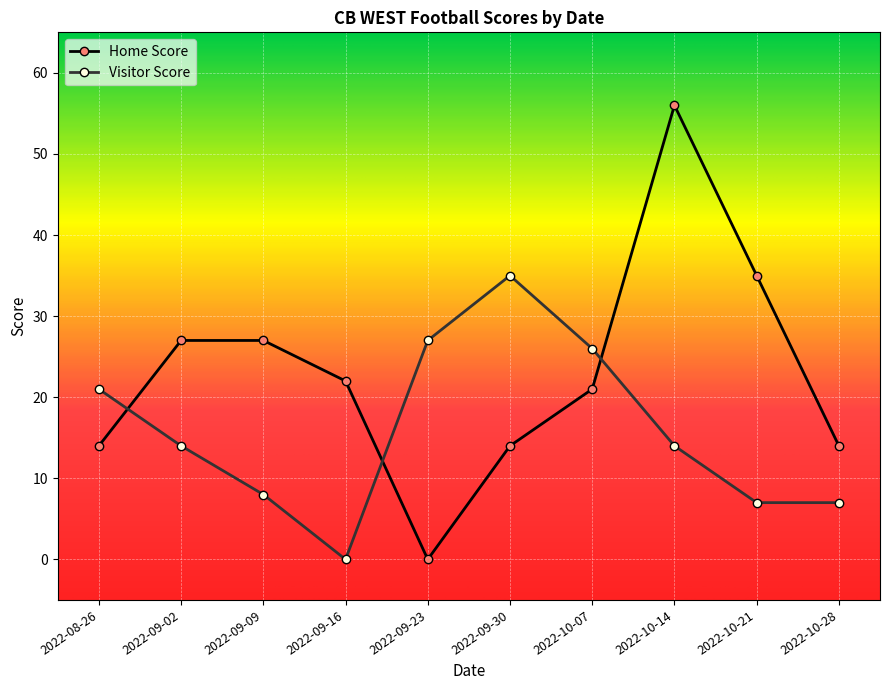

What is the greatest value displayed?

56